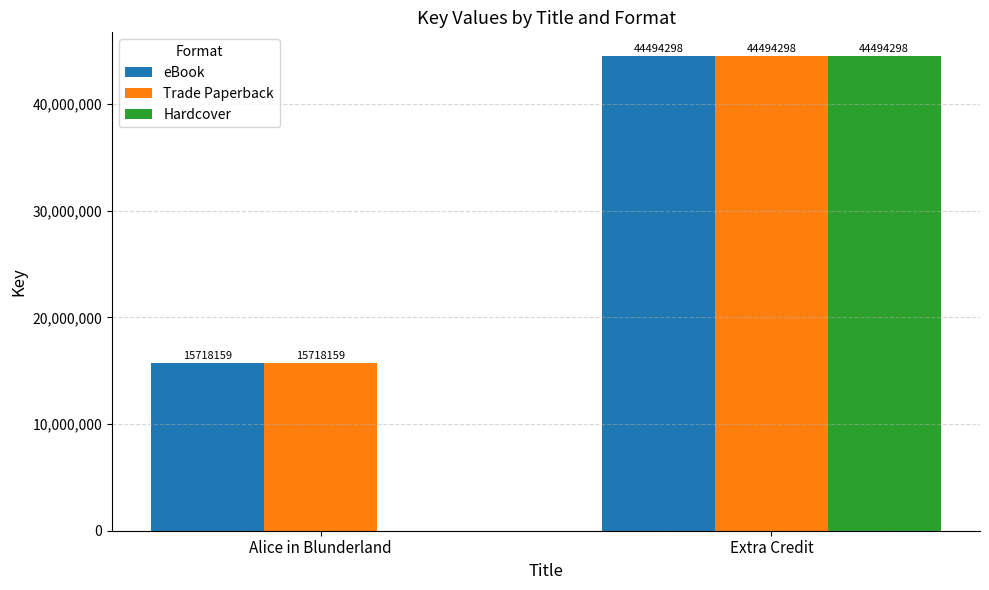

What is the greatest value displayed?

44494298